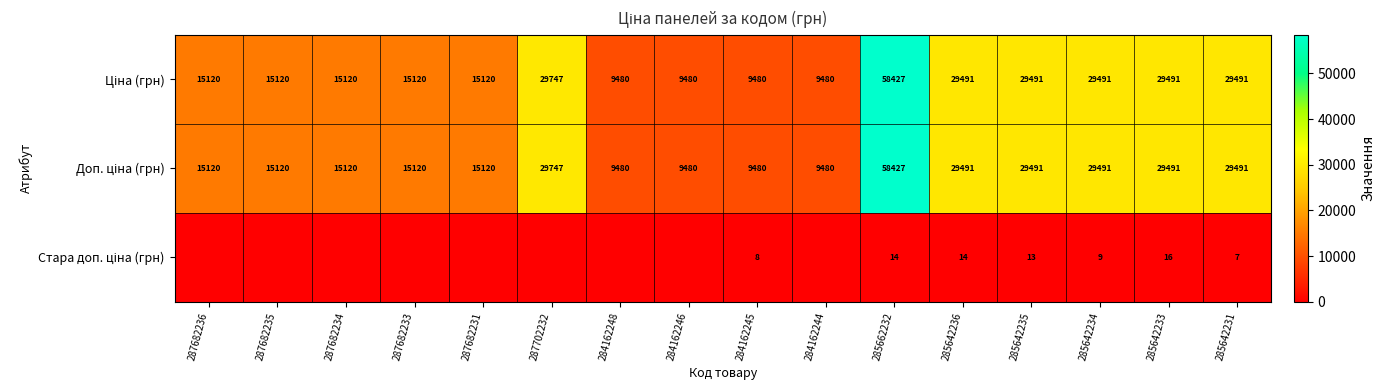

What is the total value across all series at 284162245?

18968